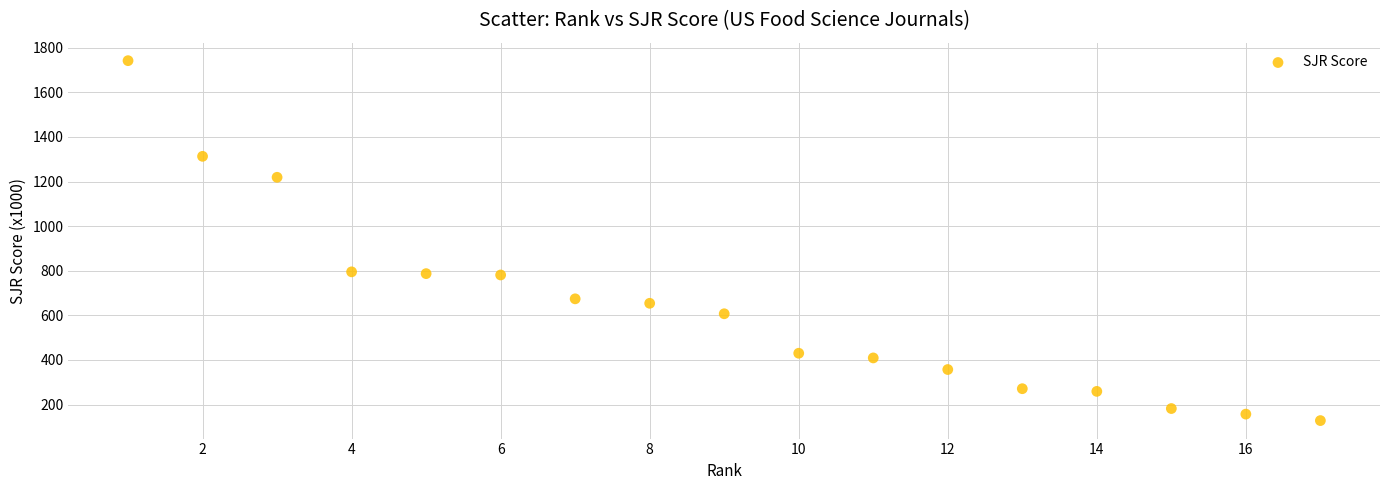

What is the range of X values (max minus min)?

16